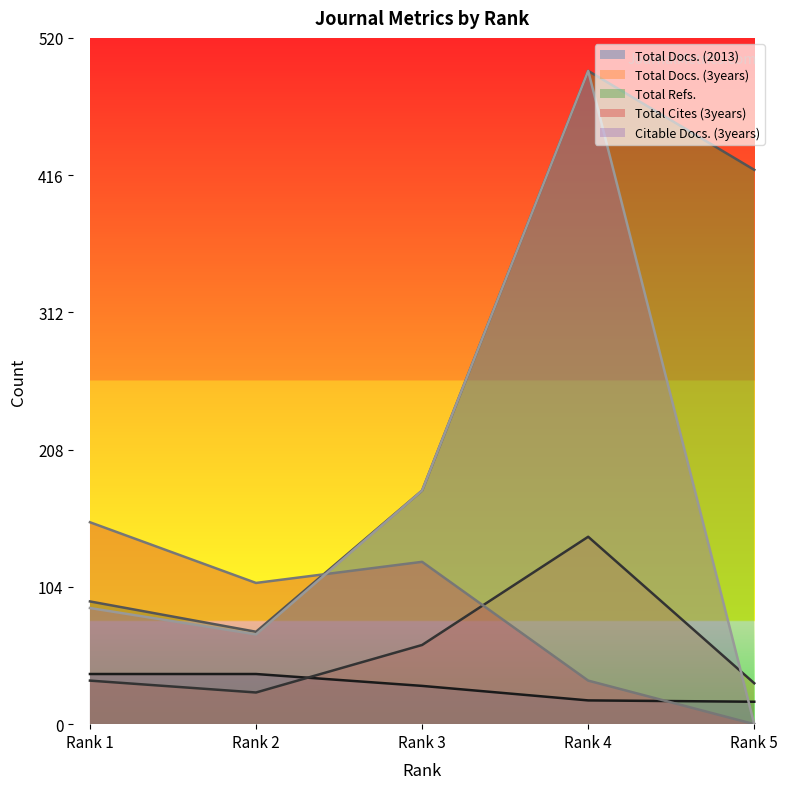

What is the difference between the highest and lowest values at Rank 1?

120